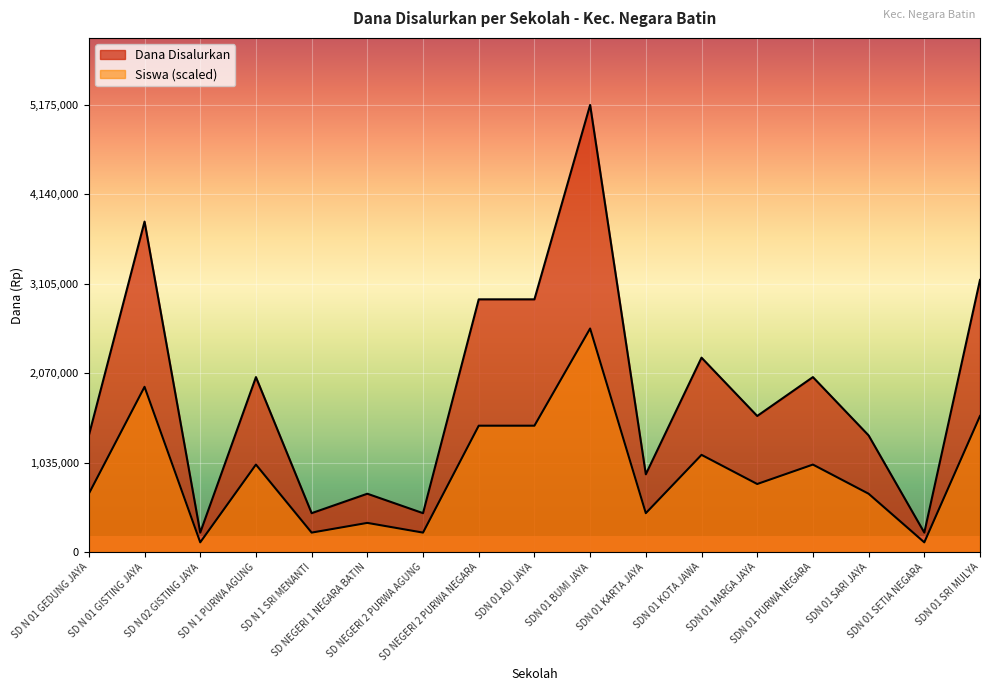

Where is Dana Pemberian nearest to the value 1350000?

SD NEGERI 2 PURWA NEGARA